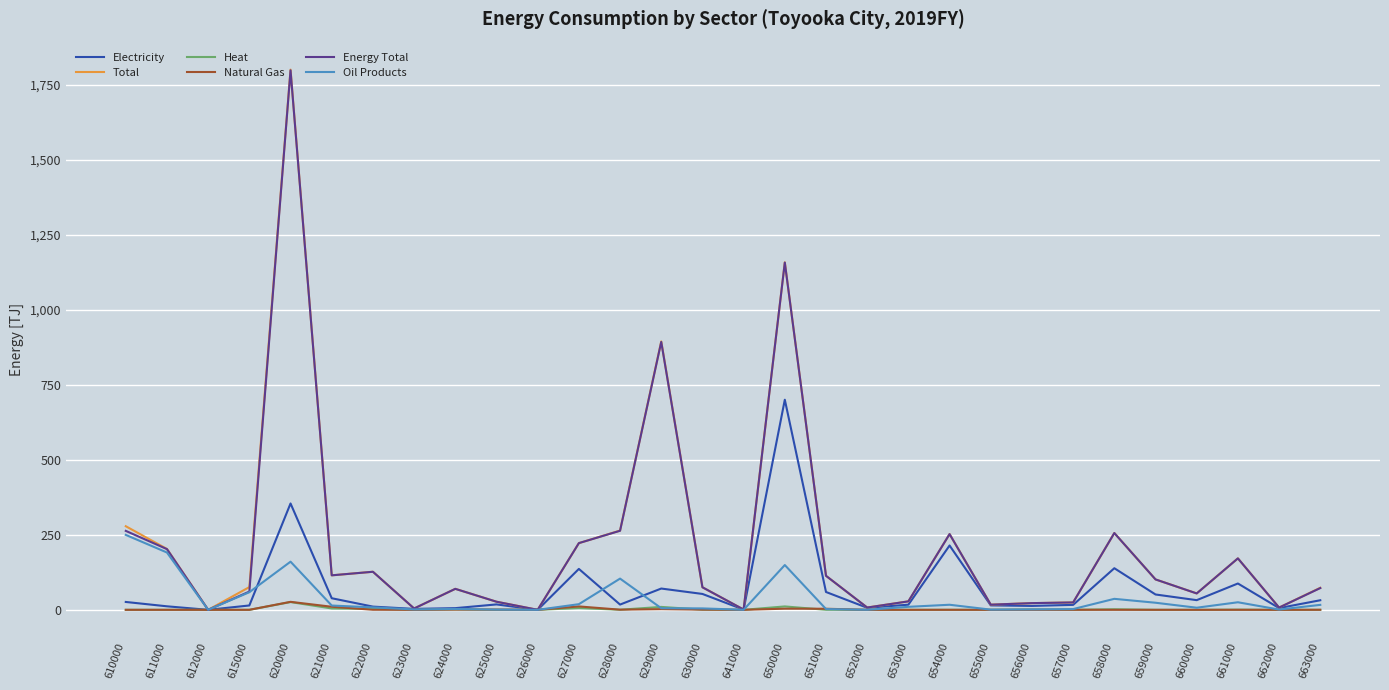

At which label is Total closest to 899?

629000